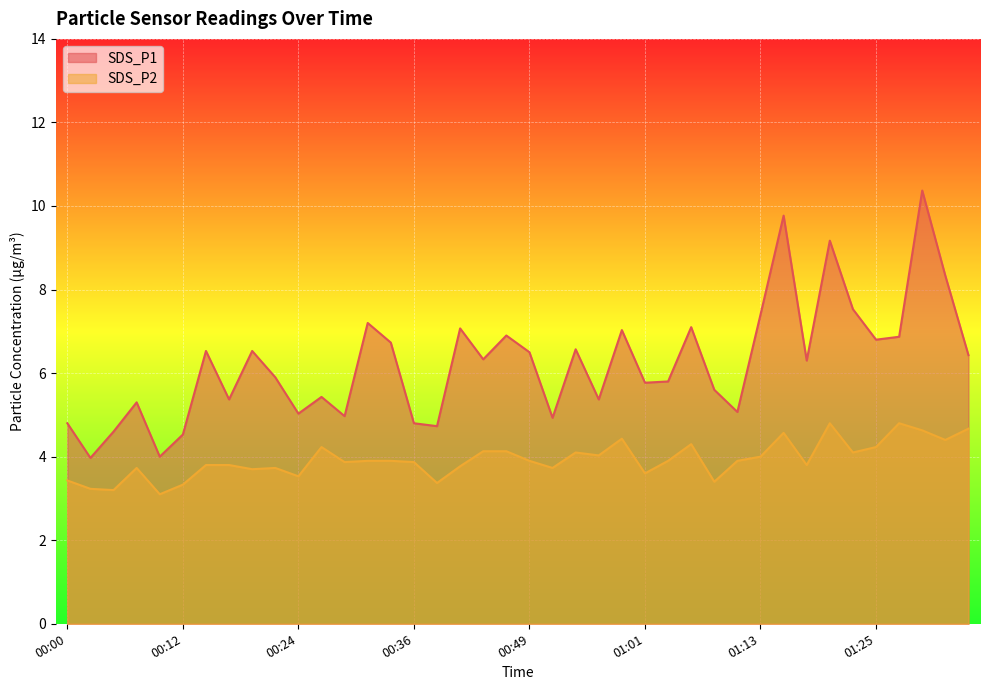

What is the average value of the SDS_P2 series?

3.9